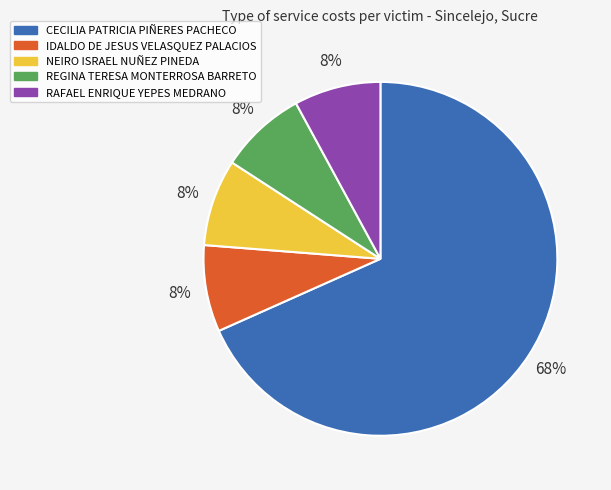

How many slices are in this pie chart?

5